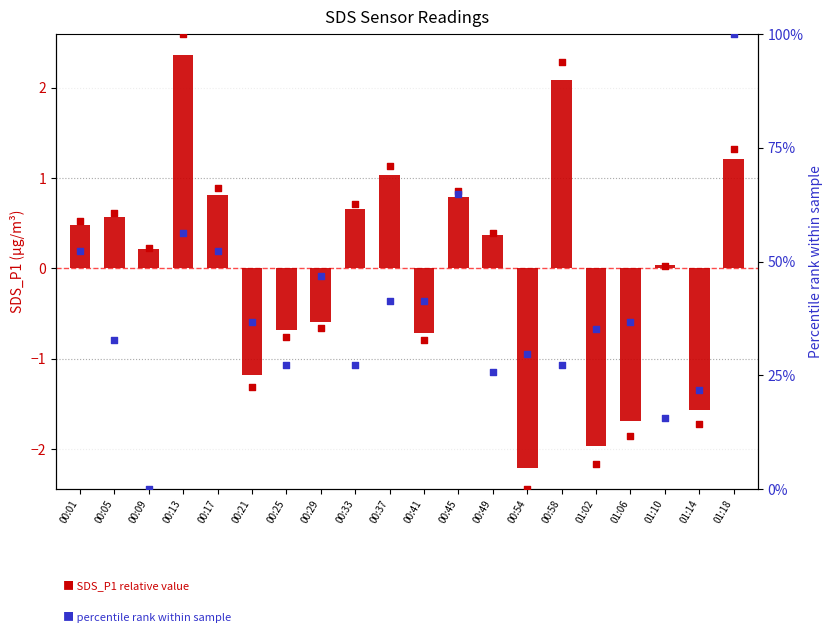

Which series has the widest spread of Y values?

SDS_P1 percentile